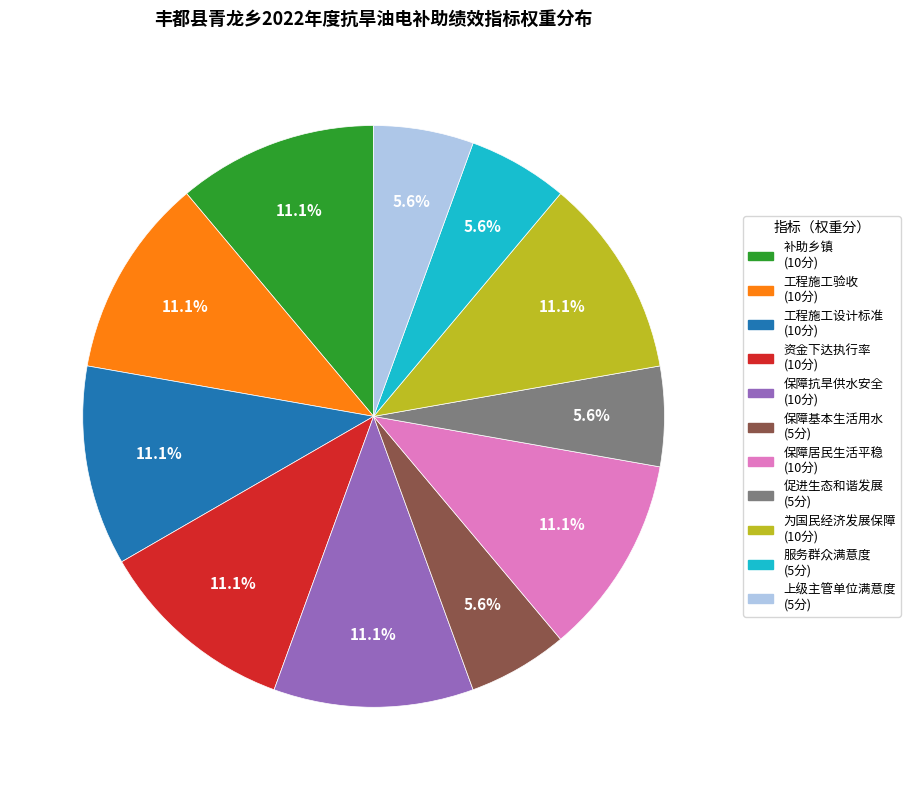

Does any single category account for the majority?

No